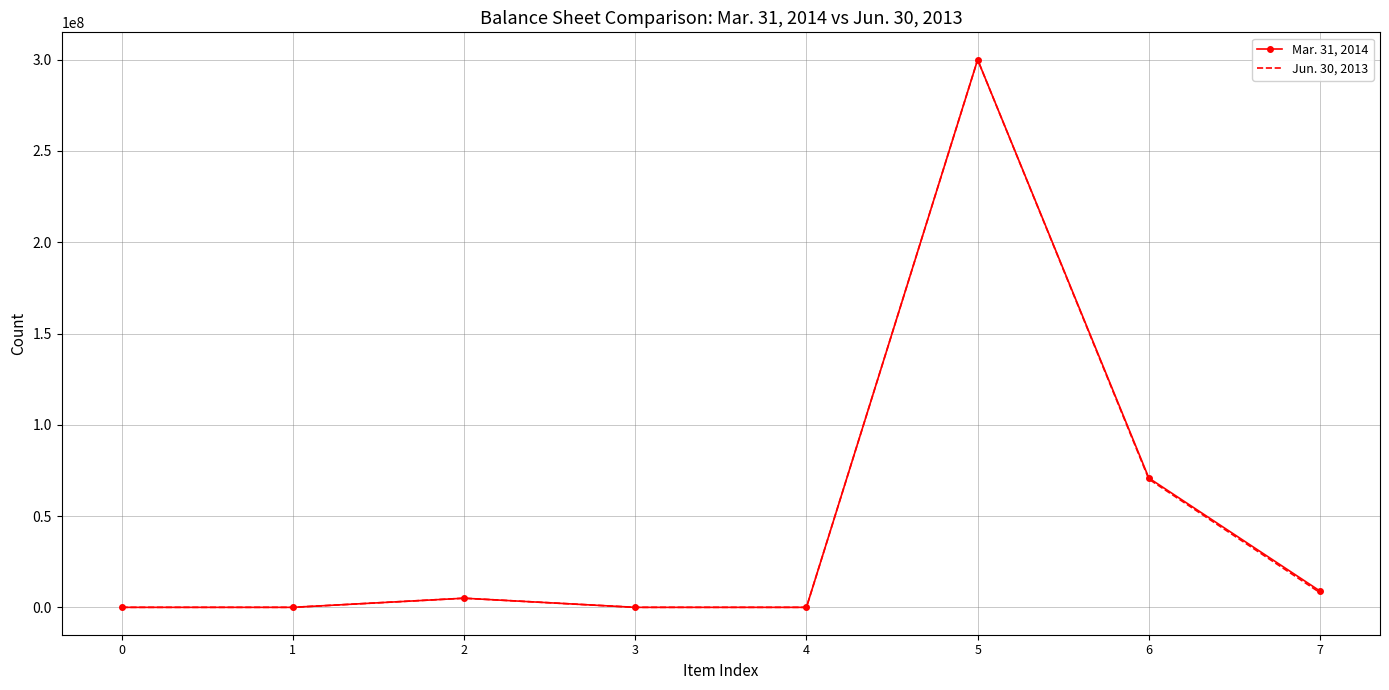

Which series changed the most between 4 and 7?

Mar. 31, 2014